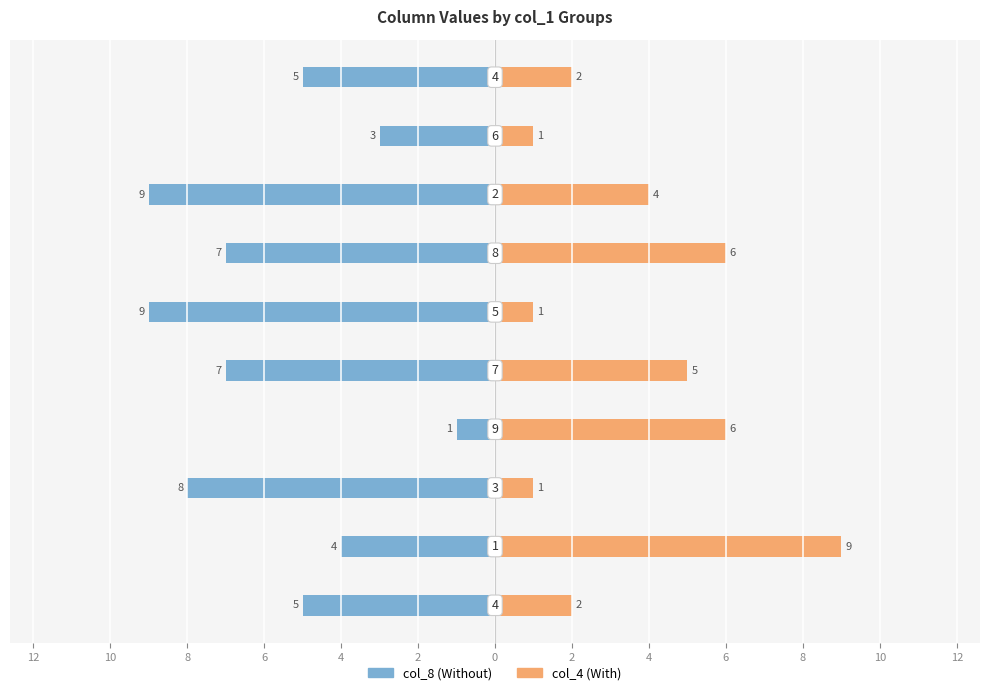

What is the difference between the second highest and minimum values in the col_4 series?

5